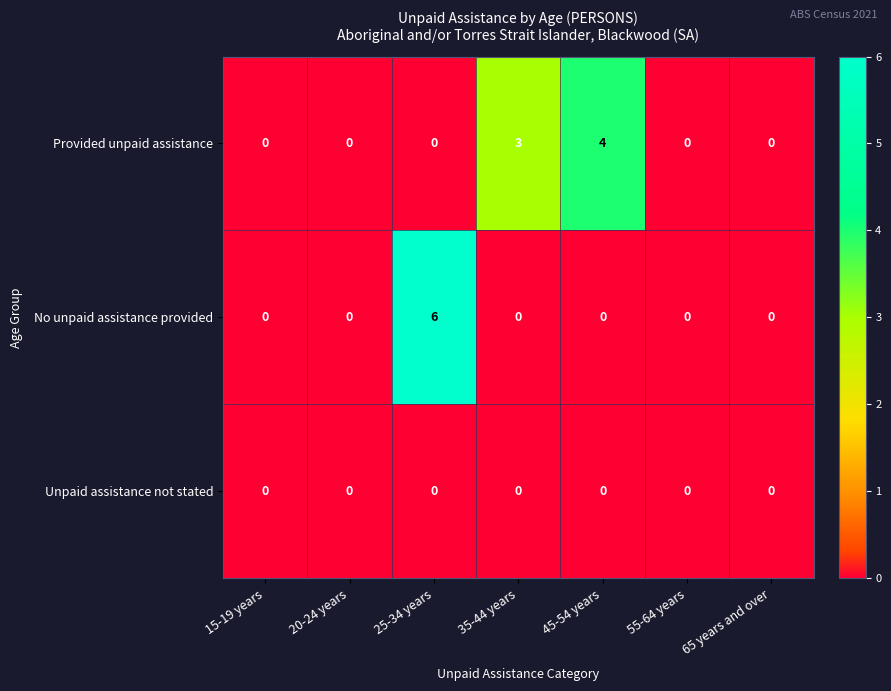

What is the maximum value shown in the chart?

6